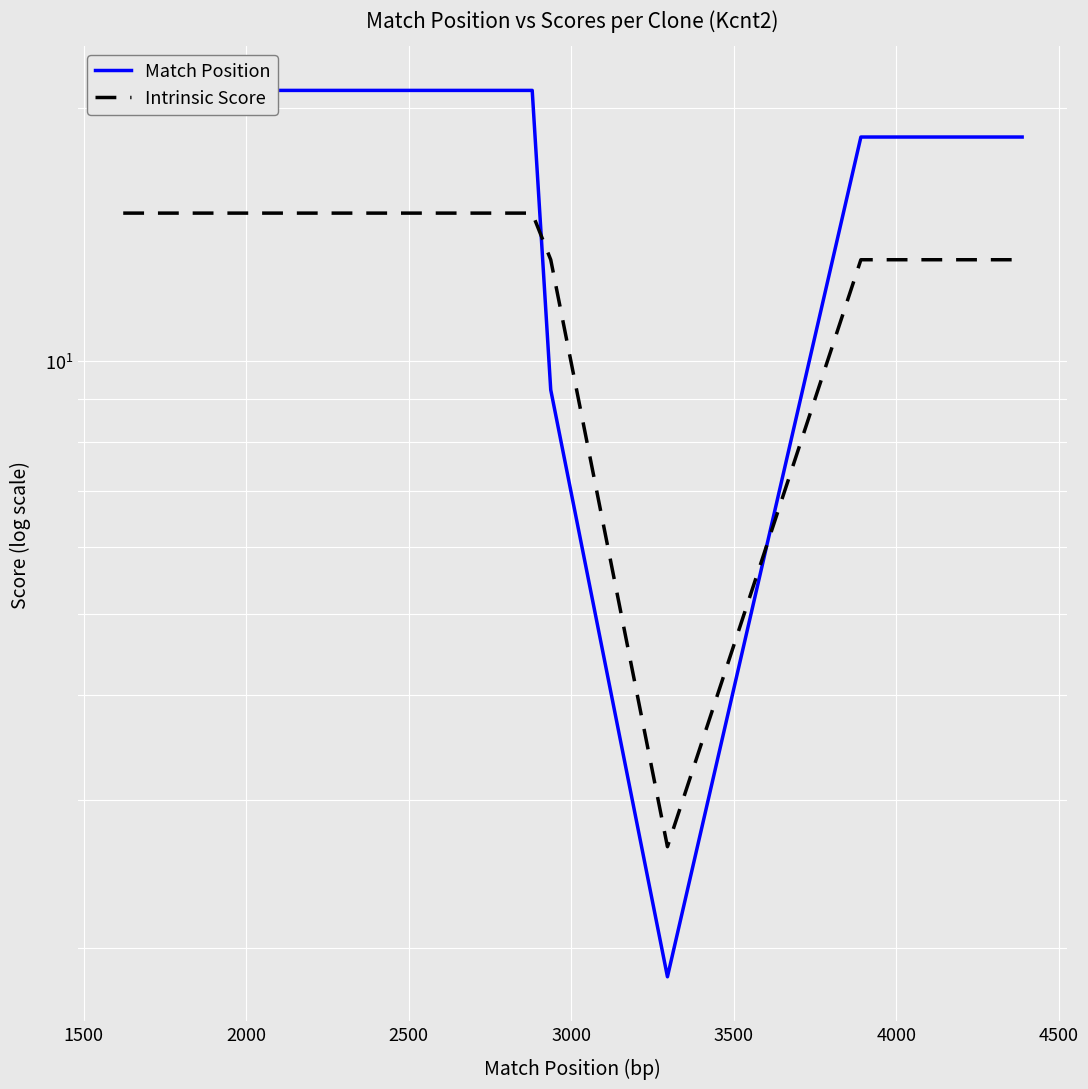

Which has a higher value, 2500 or 1500?

1500